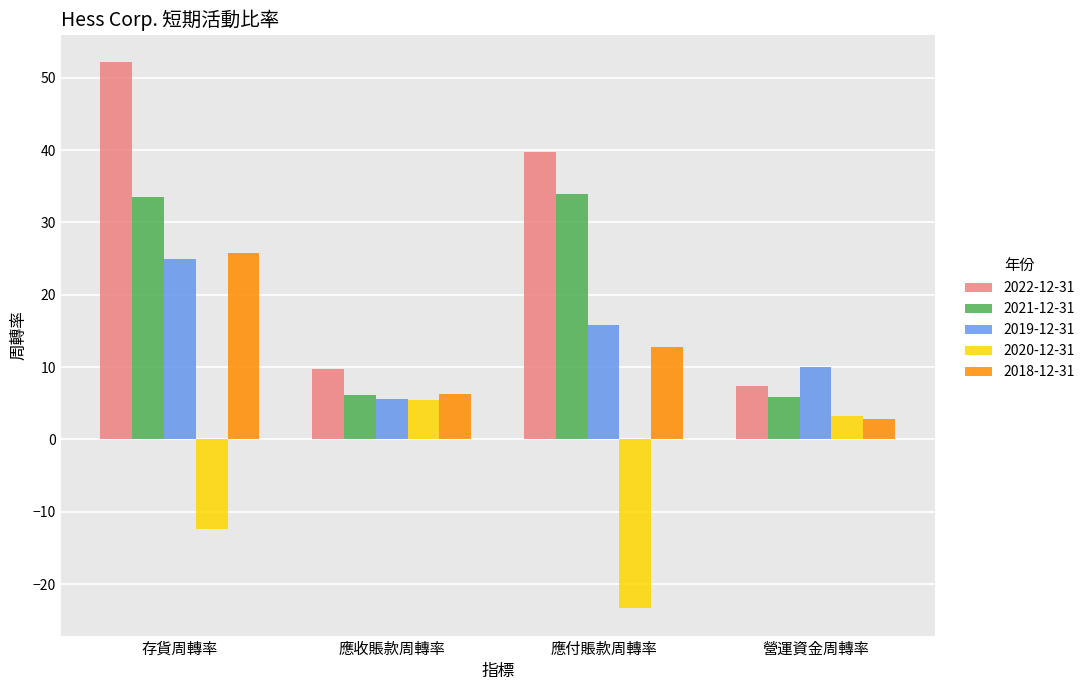

What is the difference between the highest and lowest values at 應付賬款周轉率?

63.1